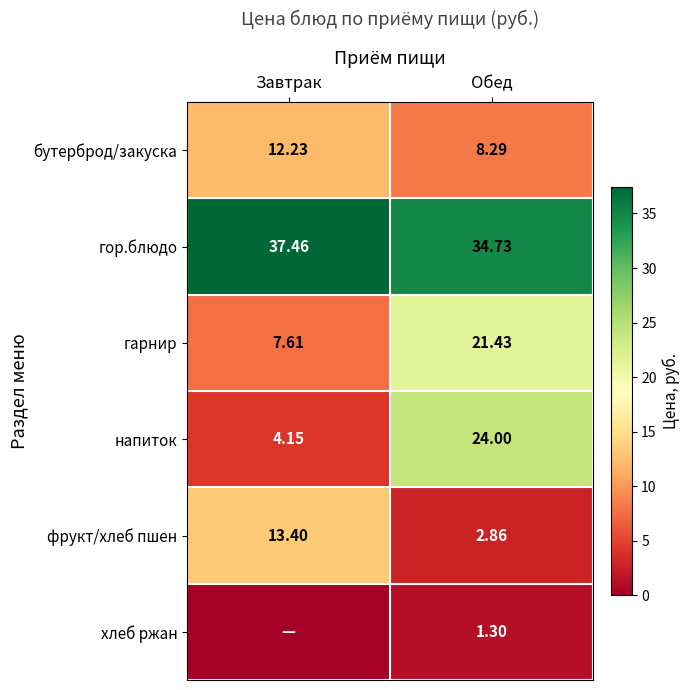

True or false: фрукт/хлеб пшен has a value of 13.4 at Завтрак.

True